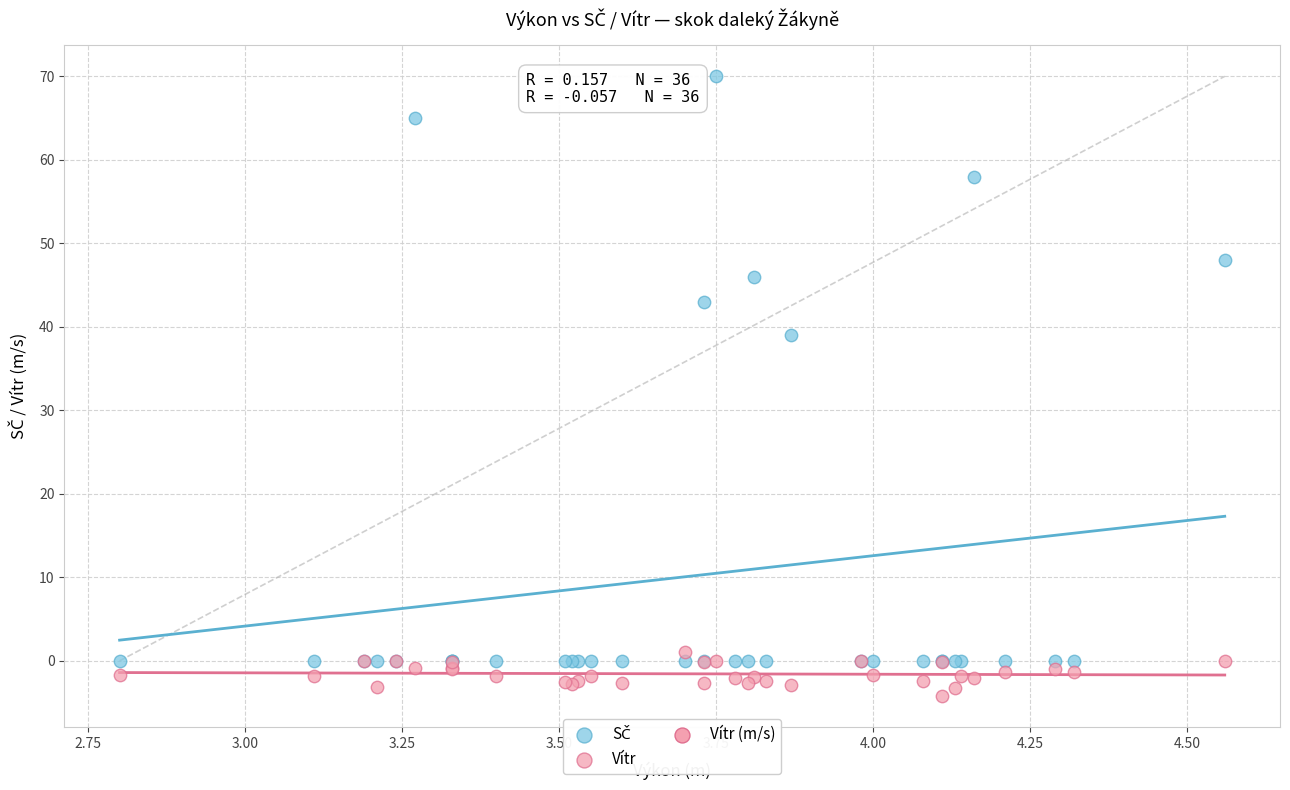

Which series reaches the minimum Y coordinate?

Vítr